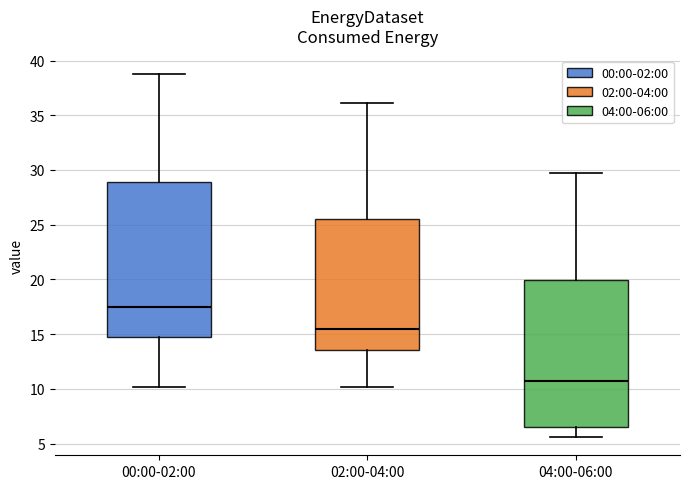

Where is the lower edge of the box for 04:00-06:00 on the y-axis? The values are not printed on the chart, so give them approximately, as read against the axis.

6.5